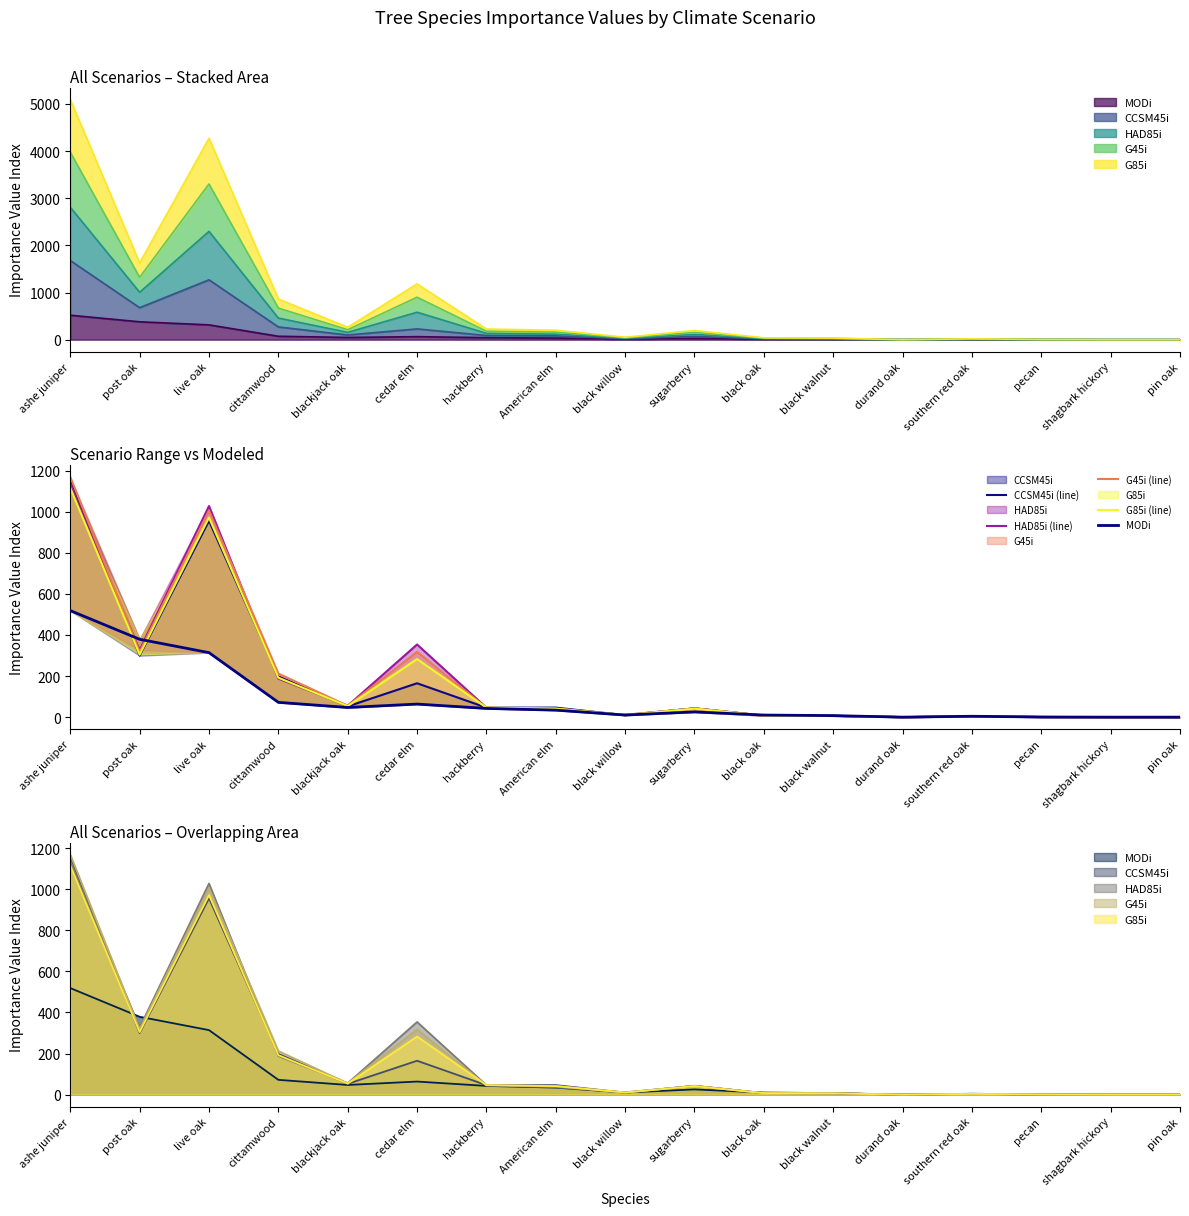

What is the average value of the CCSM45i (line) series?

176.0